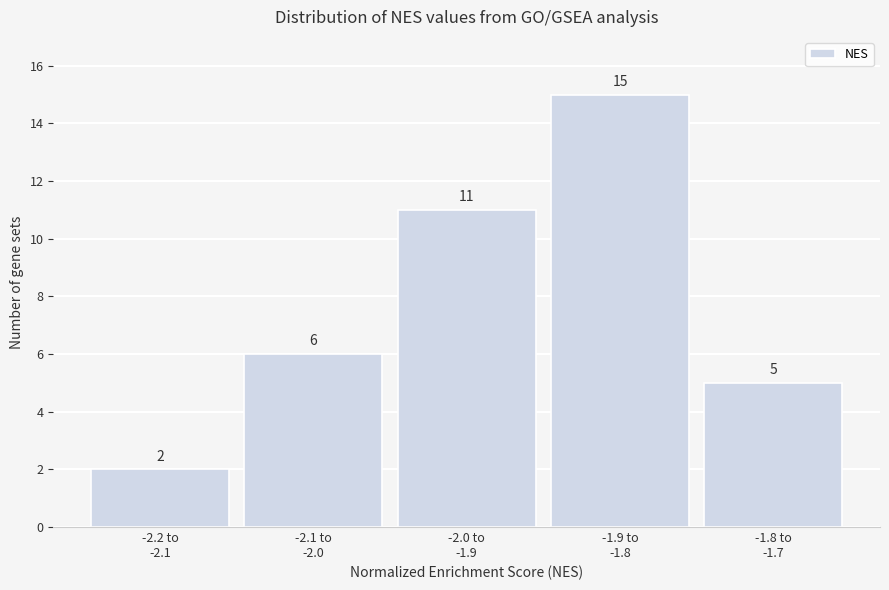

Reading left to right, transcribe all the data shown in this chart.

2	6	11	15	5